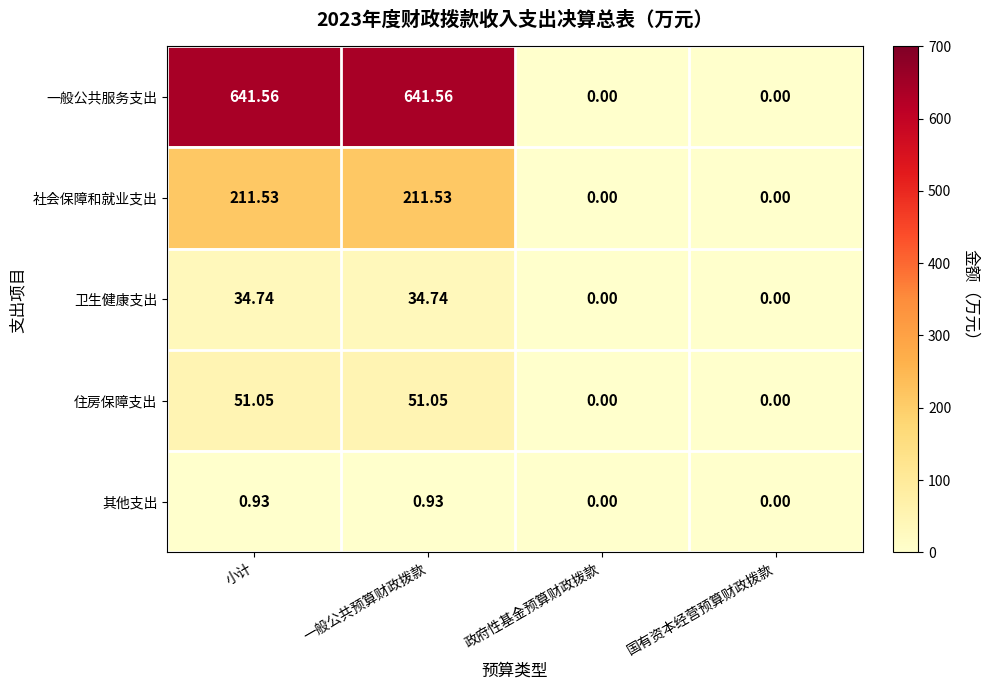

Which series has the largest range (max minus min)?

一般公共服务支出